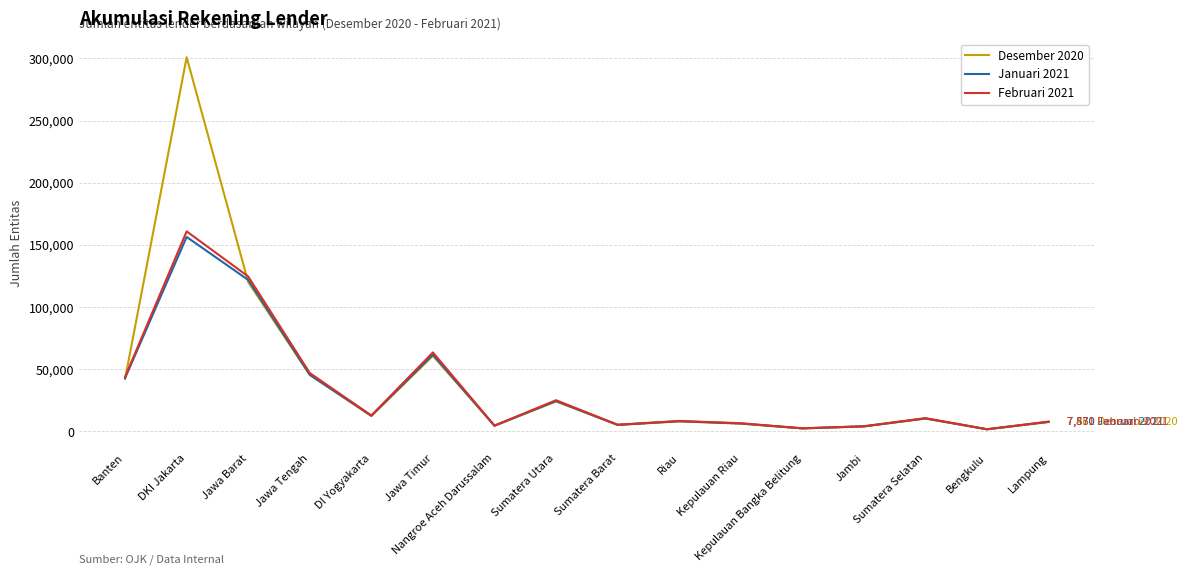

Is this an area chart (filled region under the line)?

No